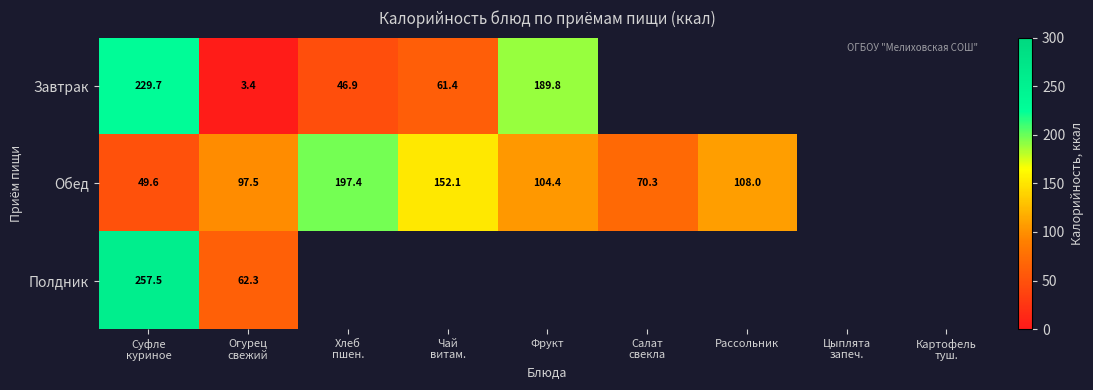

What is the maximum value shown in the chart?

257.5